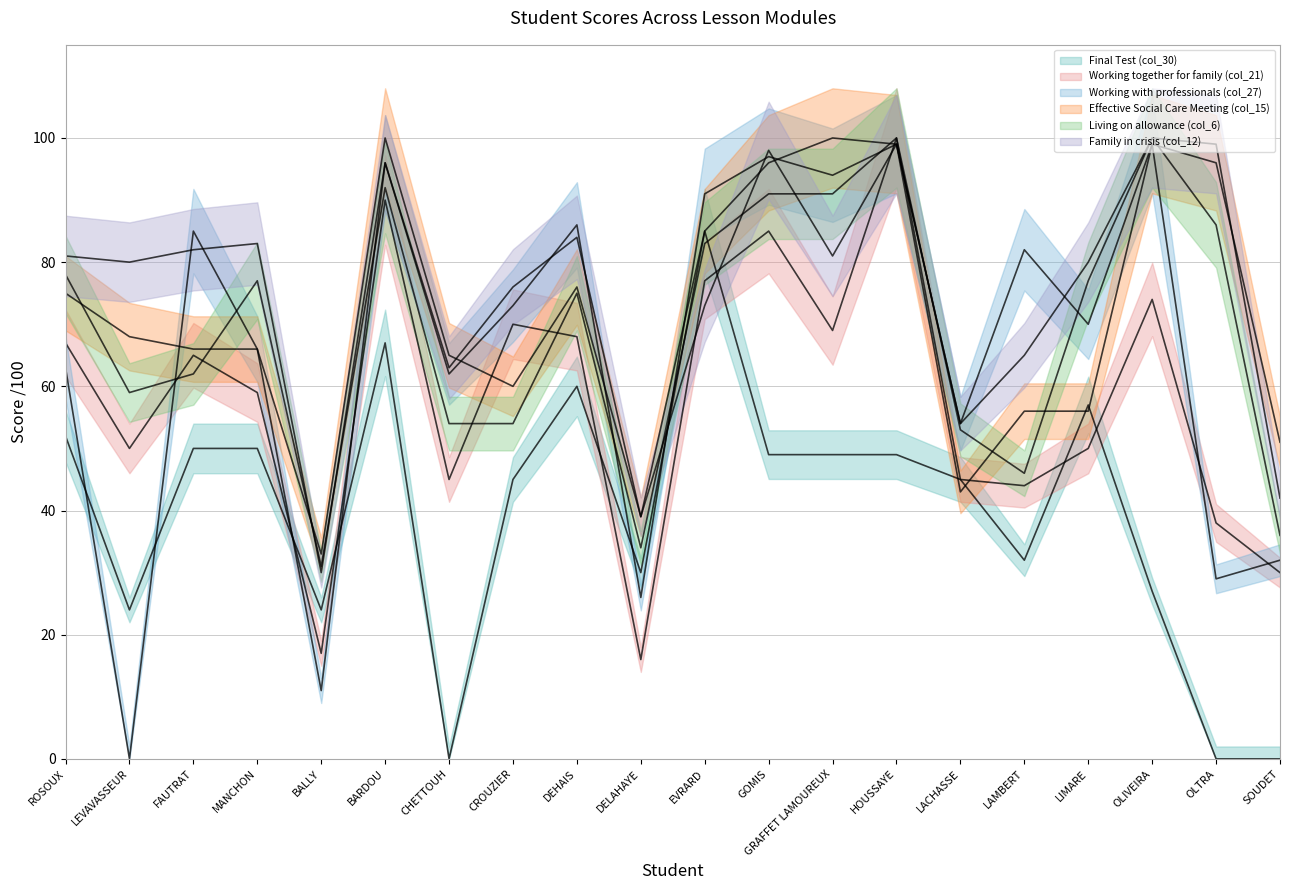

Reading left to right, what are all the values shown in this chart?

Final Test (col_30): 52	24	50	50	24	67	0	45	60	30	85	49	49	49	45	32	57	27	0	0
Working together for family (col_21): 67	50	65	59	17	90	45	70	68	16	77	85	69	100	45	44	50	74	38	30
Working with professionals (col_27): 63	0	85	66	11	96	62	73	86	26	91	97	94	99	54	82	70	99	29	32
Effective Social Care Meeting (col_15): 75	68	66	66	33	100	65	60	76	39	85	96	100	99	43	56	56	99	96	51
Living on allowance (col_6): 78	59	62	77	31	92	54	54	75	34	83	91	91	100	53	46	77	100	86	36
Family in crisis (col_12): 81	80	82	83	30	96	63	76	84	39	73	98	81	99	54	65	80	100	99	42